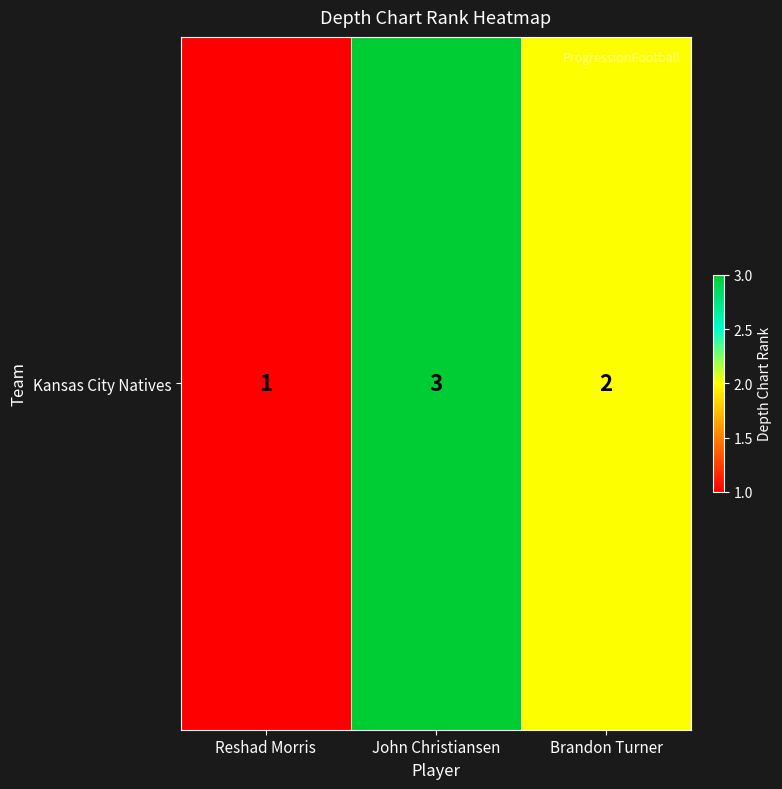

Approximately how many times larger is the value at John Christiansen compared to Brandon Turner?

1.5